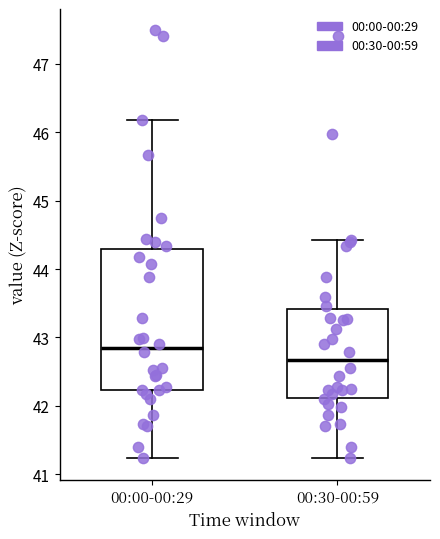

Reading left to right, transcribe this box plot: for each box, give where its median line is, the range the box spans, and where its two whiskers end, as read against the y-axis. The values are not printed on the chart, so give them approximately, as read against the axis.

00:00-00:29: median 42.8, box 42.2 to 44.3, whiskers 41.2 to 46.2
00:30-00:59: median 42.7, box 42.1 to 43.4, whiskers 41.2 to 44.4